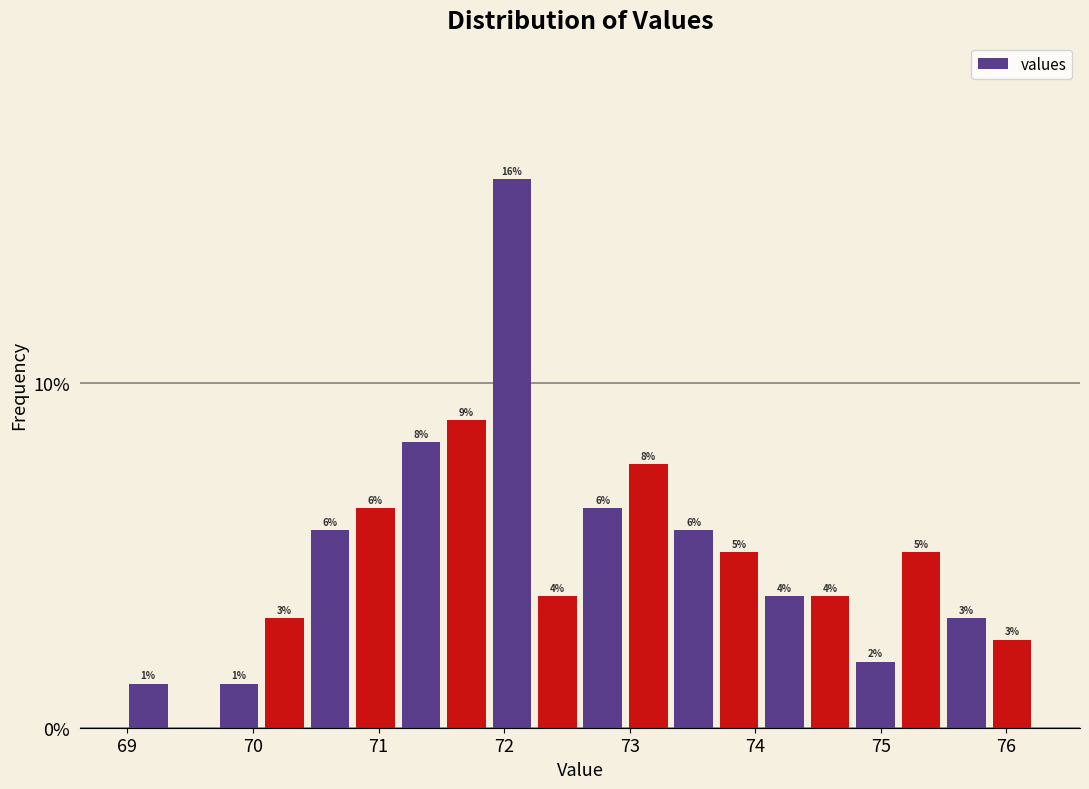

Around what value on the x-axis is the tallest bar? Give the approximate position of its centre, as read against the axis.

72.1